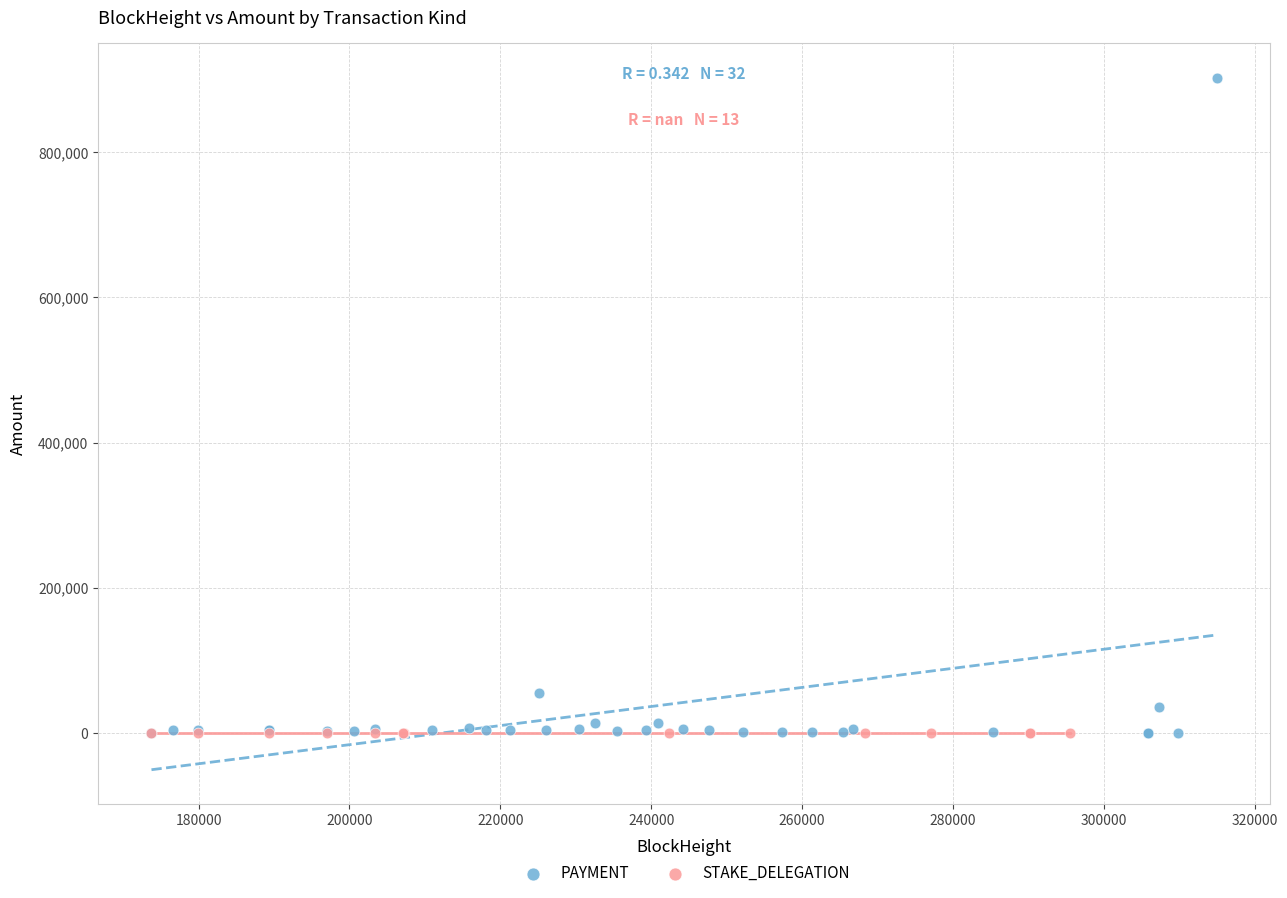

Which series reaches the maximum Y coordinate?

PAYMENT